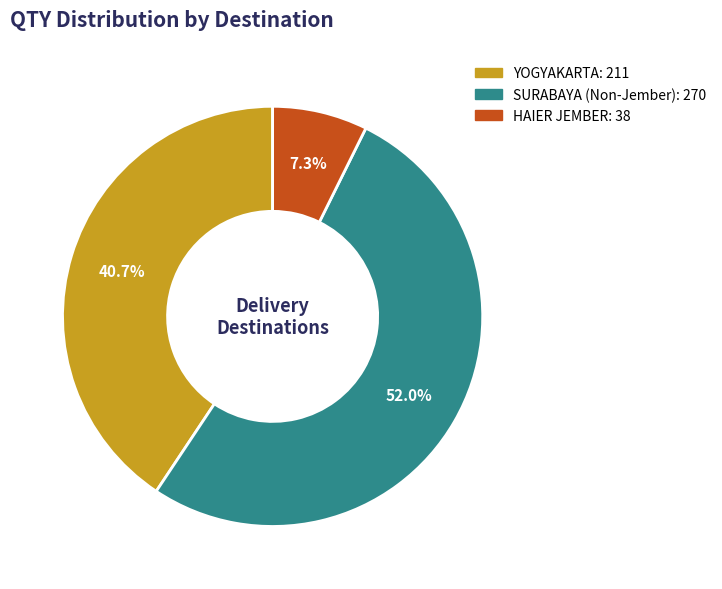

Is there a majority slice in this chart?

Yes